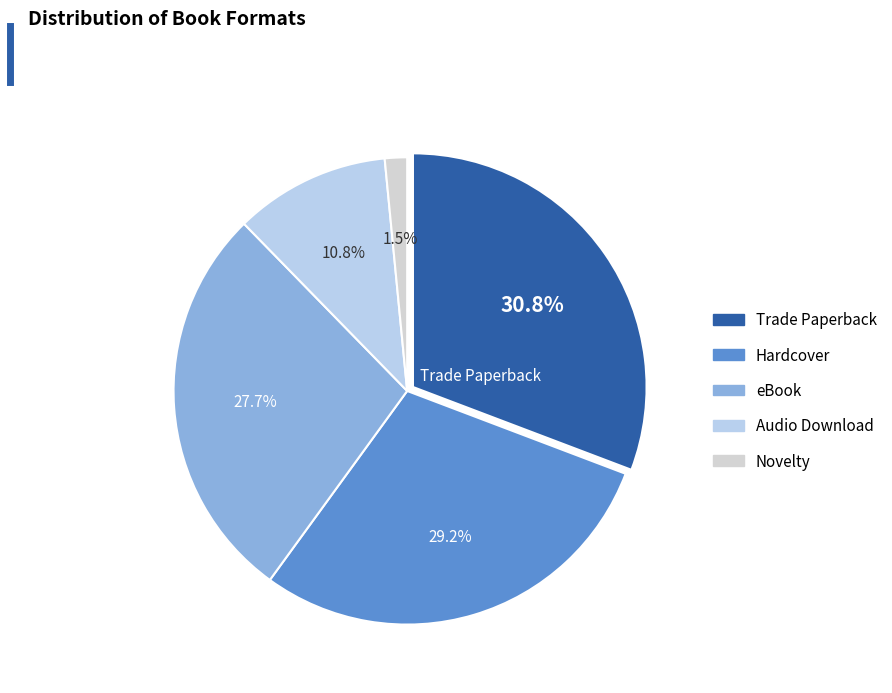

What is the smallest slice in the pie chart?

Novelty